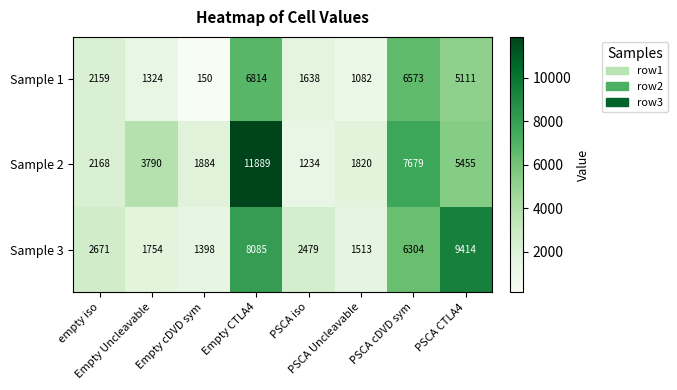

At how many categories does at least one series exceed 6124?

3